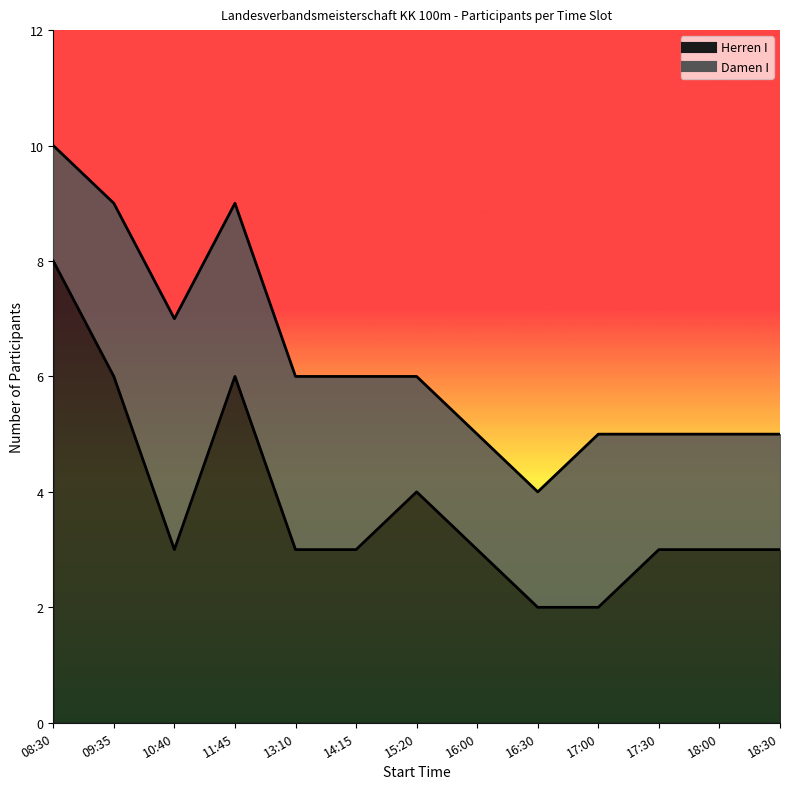

True or false: Damen I and Herren I intersect in this chart.

False